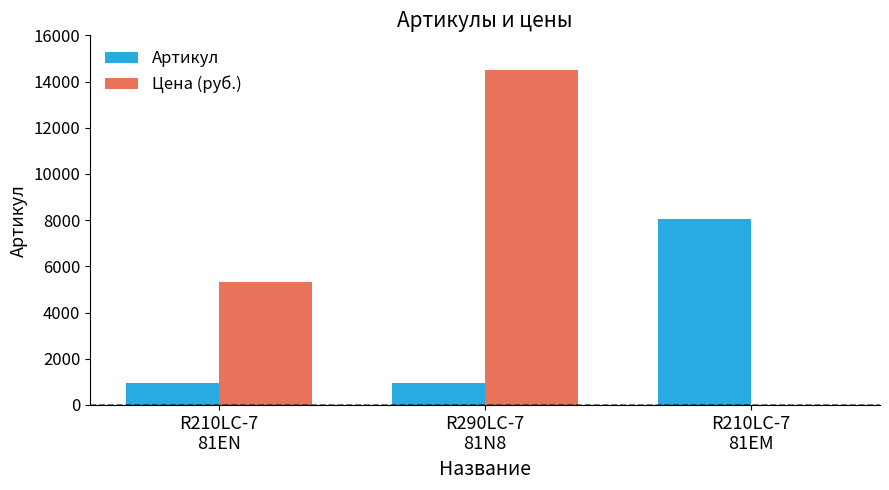

What is the sum of all Артикул values?

9967